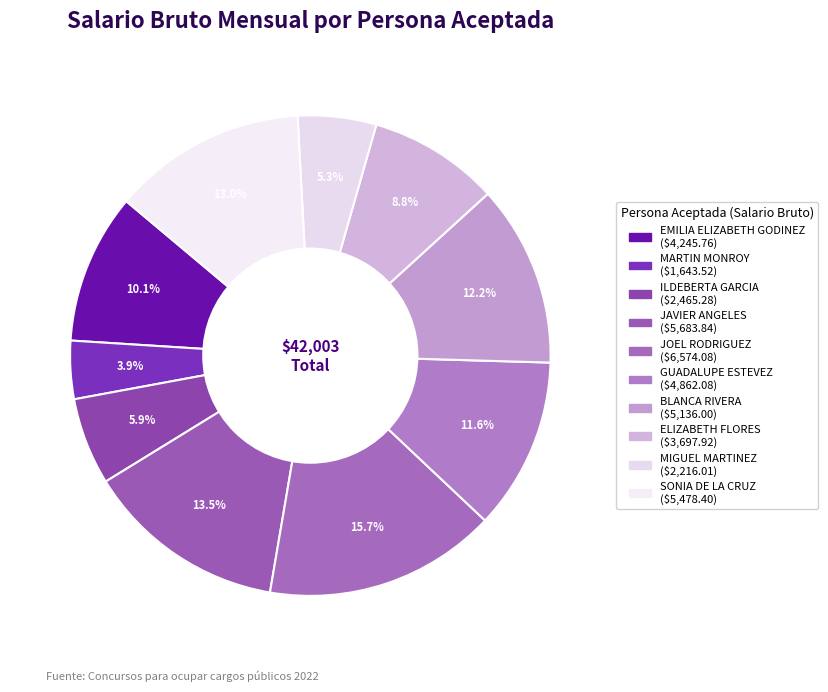

What is the smallest slice in the pie chart?

MARTIN MONROY